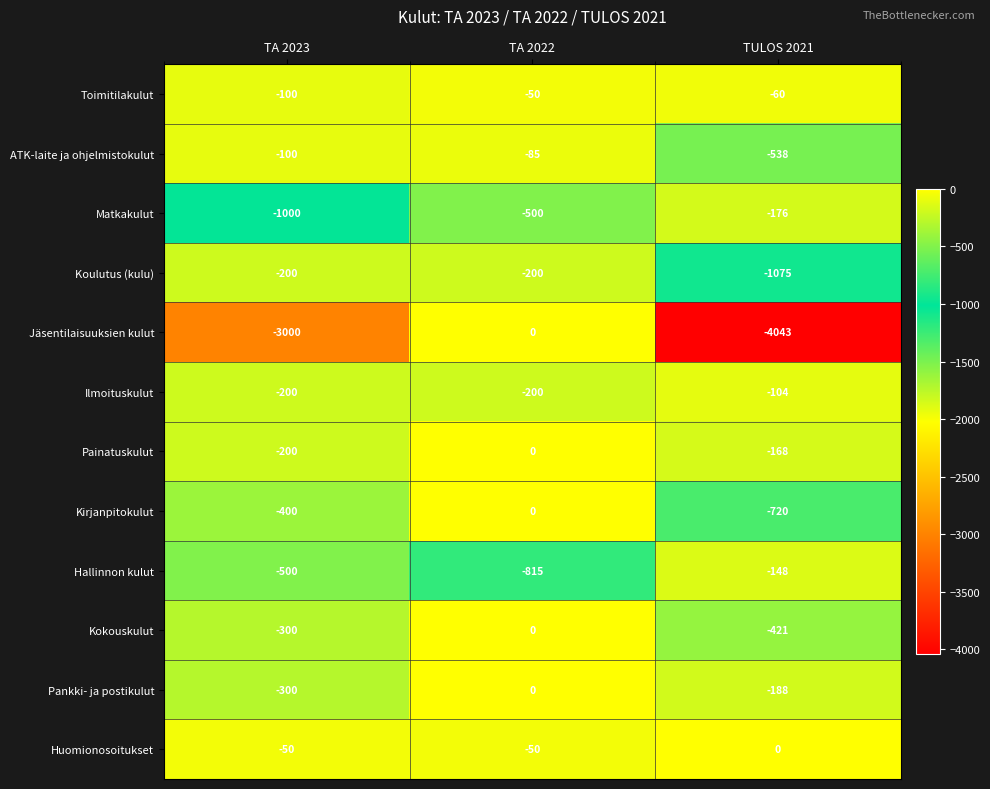

Which series has the largest total across all categories?

Huomionosoitukset